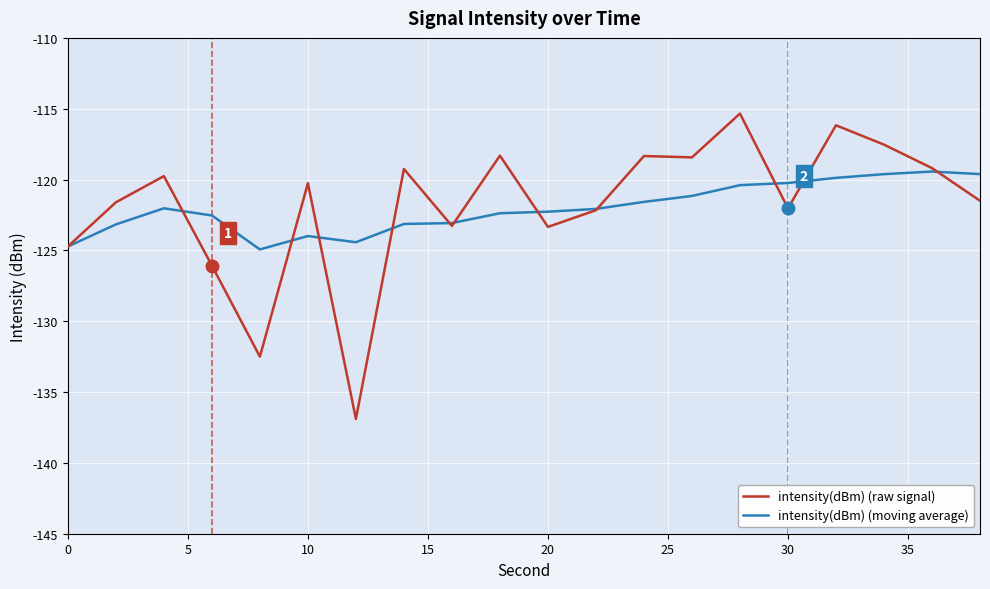

Which series has the largest range (max minus min)?

intensity(dBm) (raw signal)